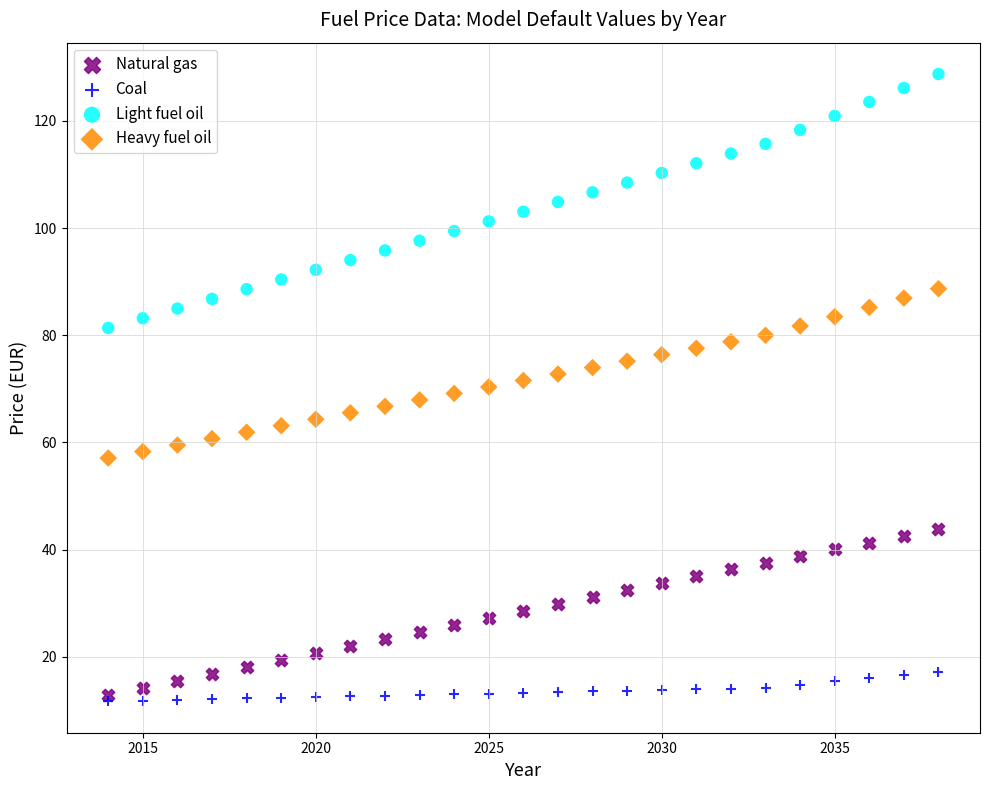

Which series has the largest Y range (max minus min)?

Light fuel oil